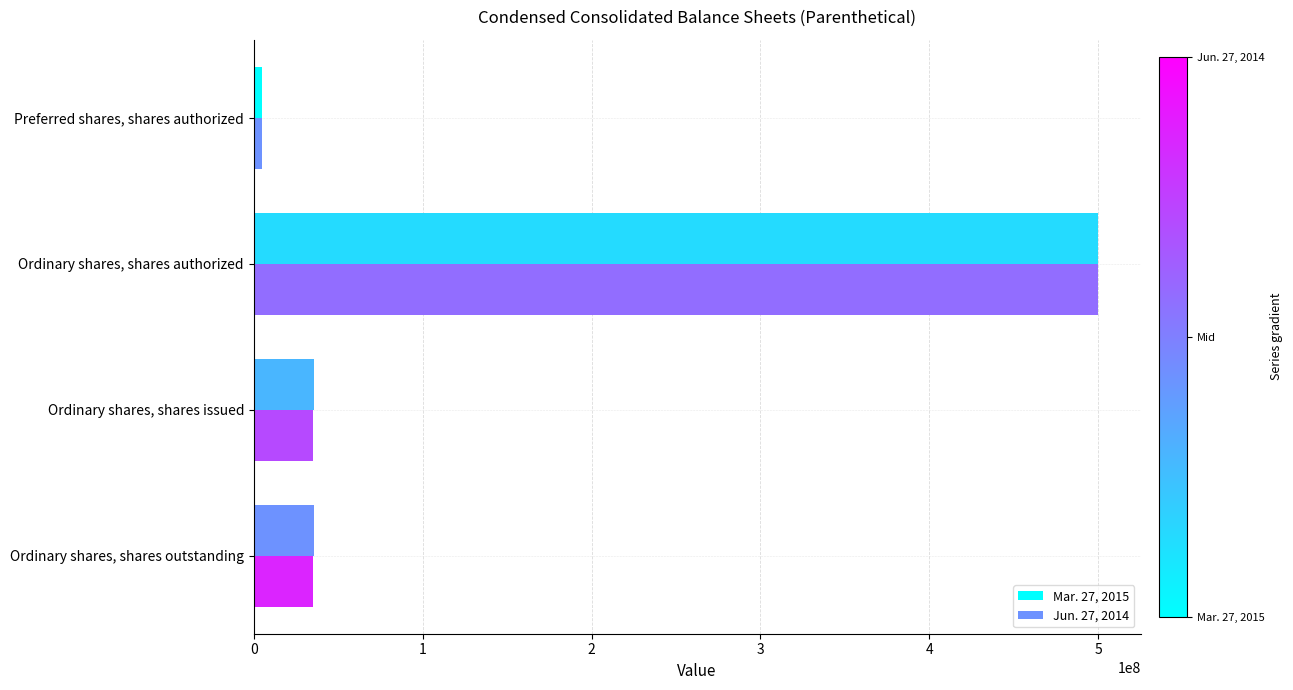

At how many categories does at least one series exceed 414607426?

1